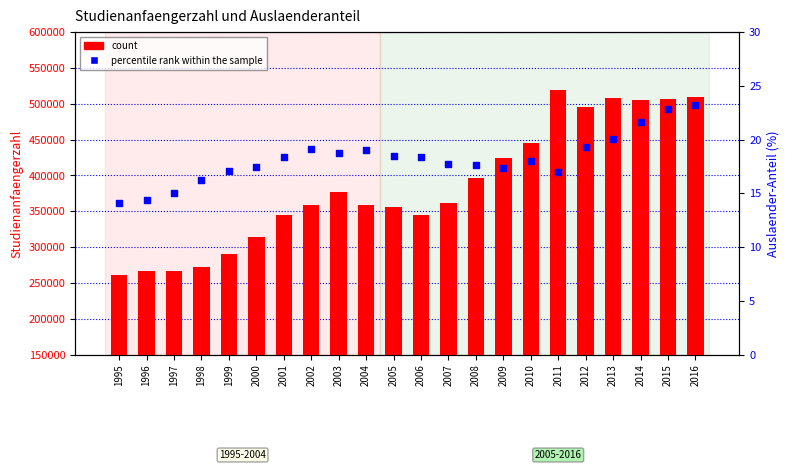

What is the total value across all series at 2002?

358811.1